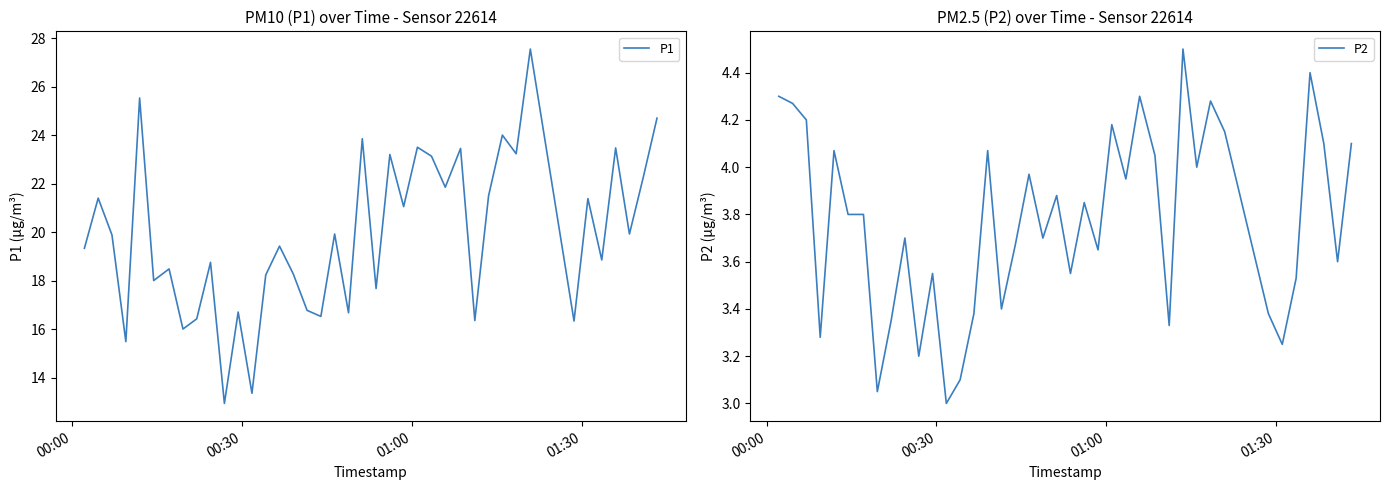

True or false: P1 and P2 cross at least once.

False